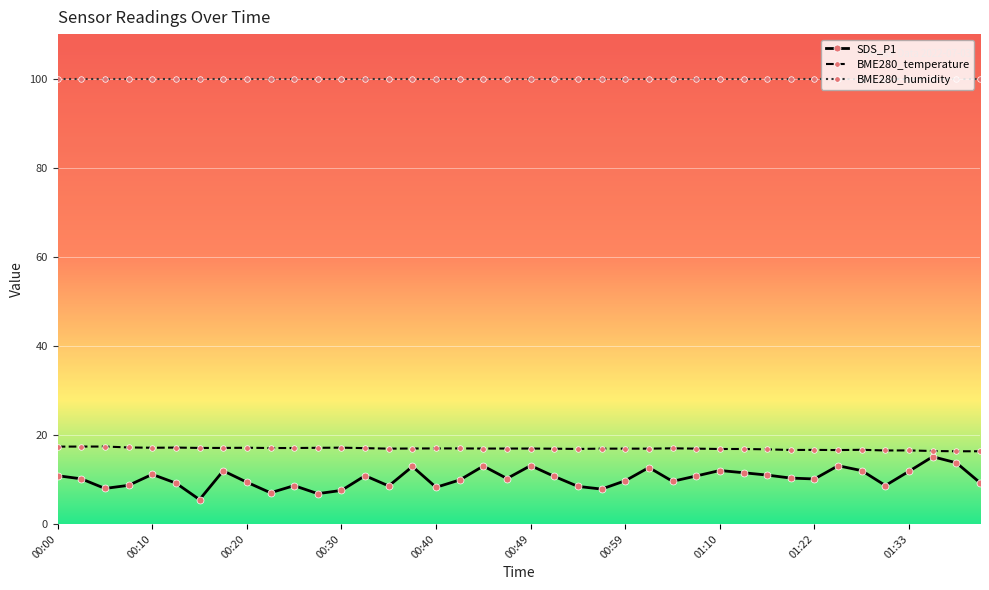

At how many categories does at least one series exceed 14?

40